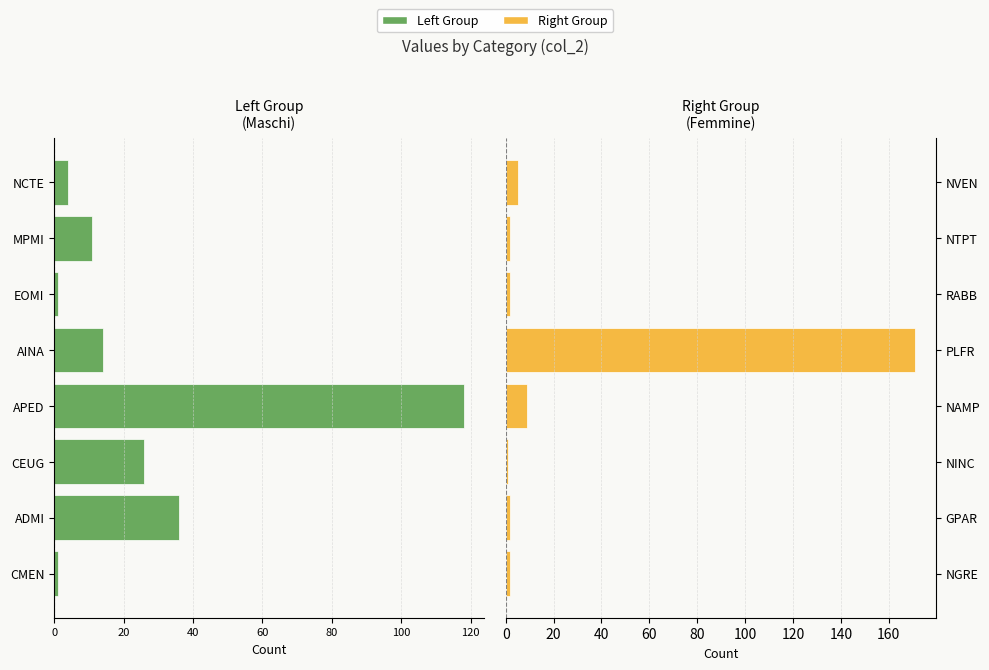

How many series are shown in this chart?

2